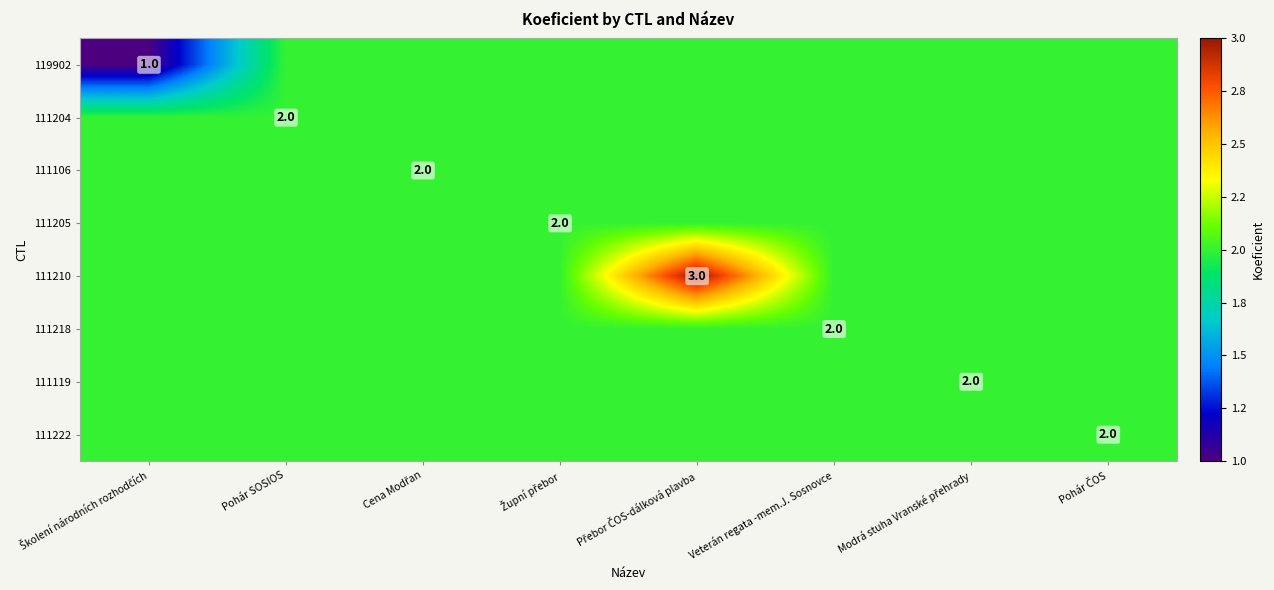

At which category is the sum across all series the highest?

Přebor ČOS-dálková plavba